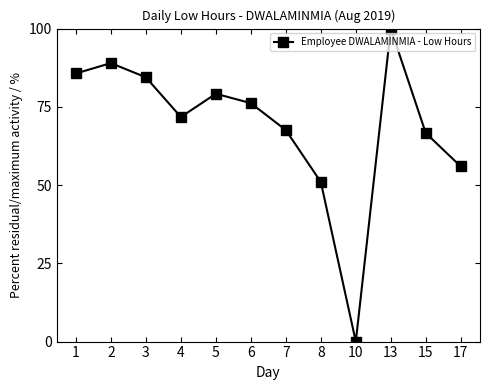

What is the change in value from 15 to 17?

-10.7